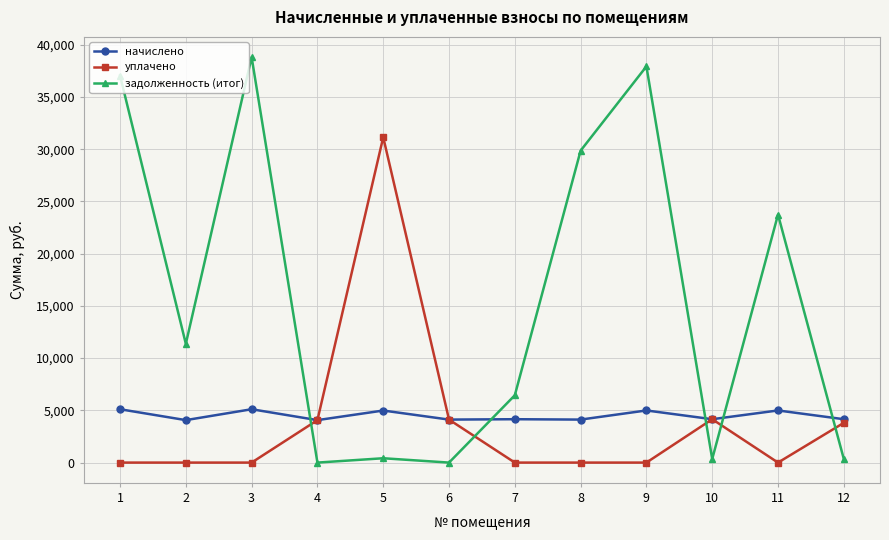

What is the value of the уплачено point at the 10th from the left?

4151.9